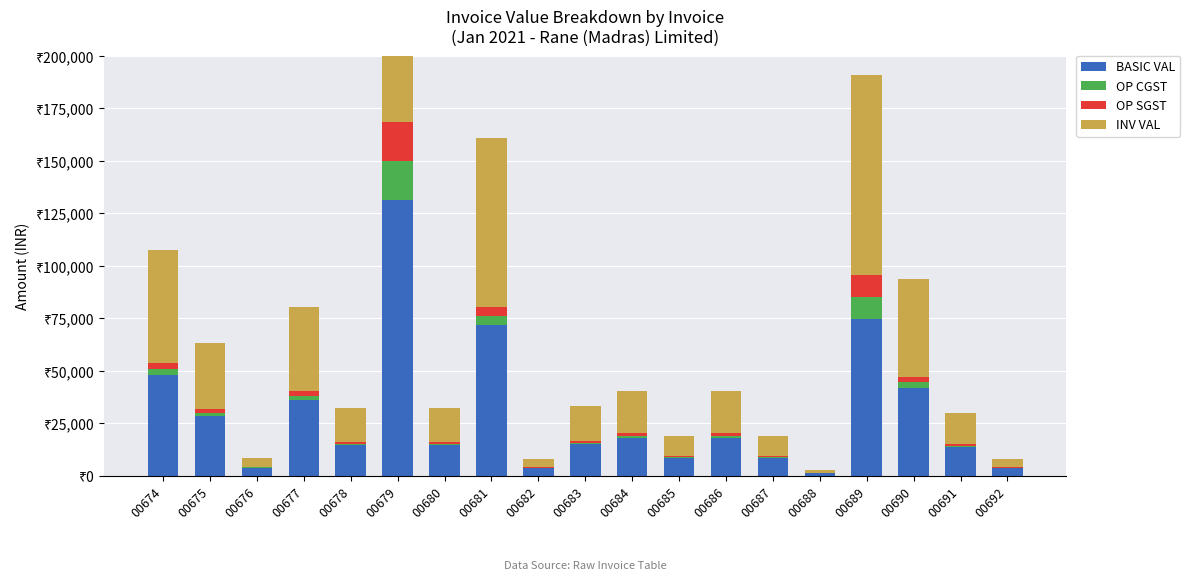

What are all the series names shown in the legend?

BASIC VAL, OP CGST, OP SGST, INV VAL